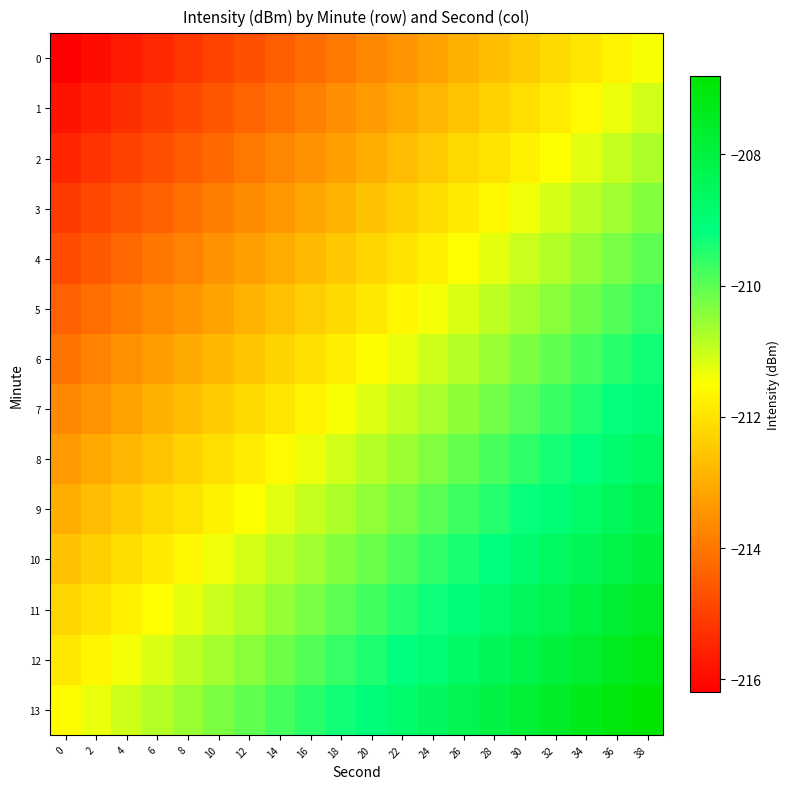

Between 16 and 2, which is larger?

16